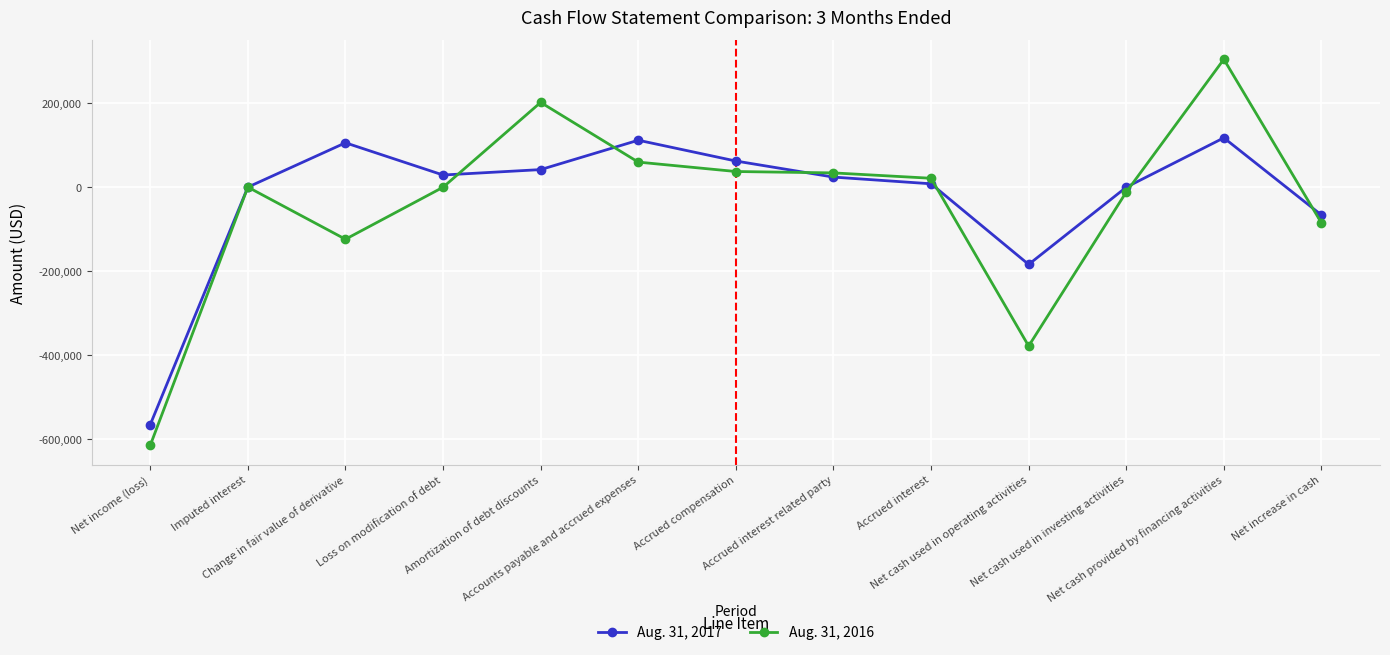

At which label does Aug. 31, 2017 first exceed 24198?

Change in fair value of derivative